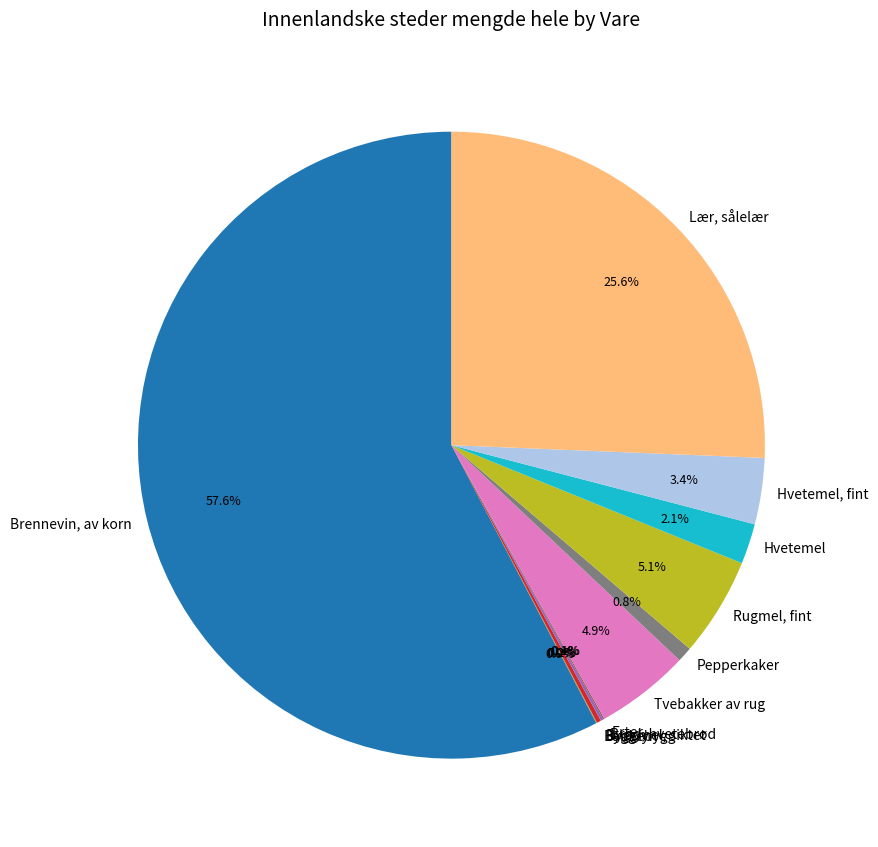

What is the largest slice in the pie chart?

Brennevin, av korn